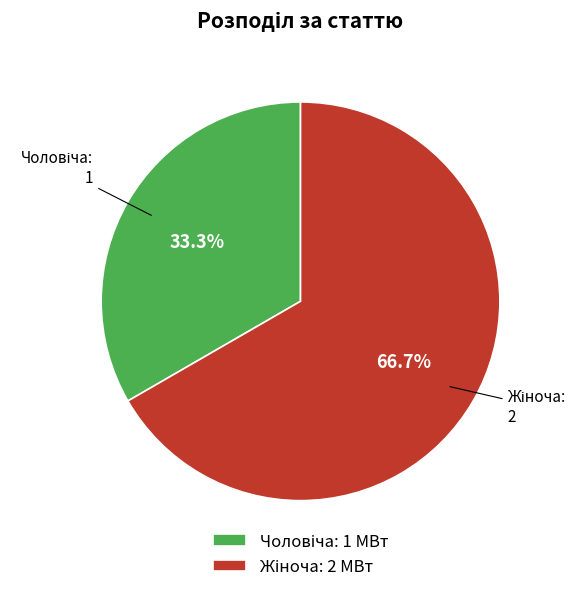

Does any single category account for the majority?

Yes